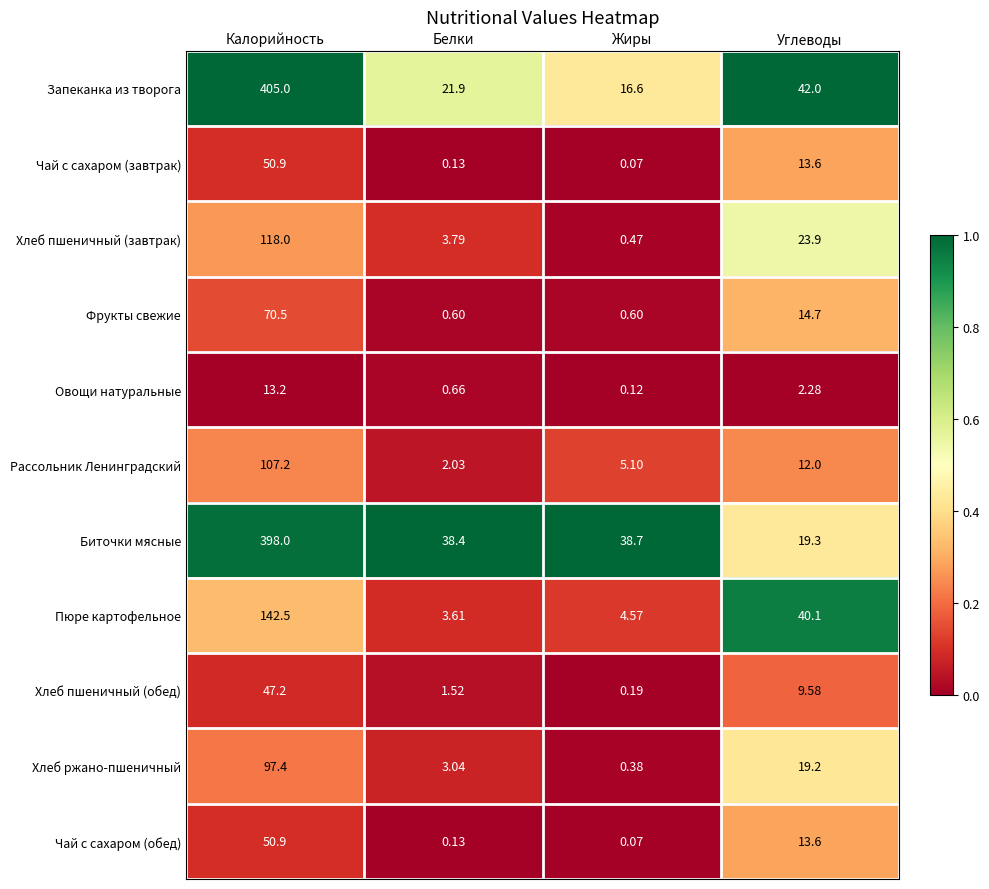

Which label corresponds to the largest value in the chart?

Калорийность